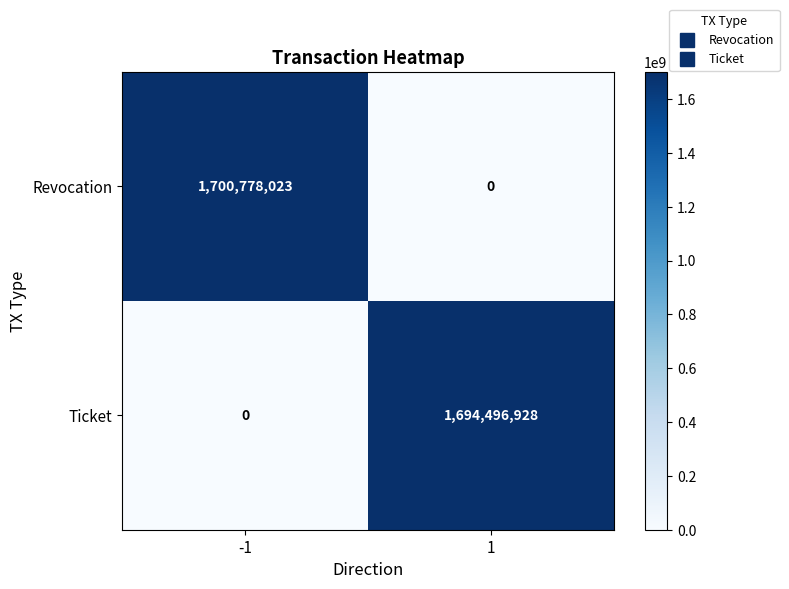

What value does the Ticket series have at 1, to the nearest 50?

1694496950